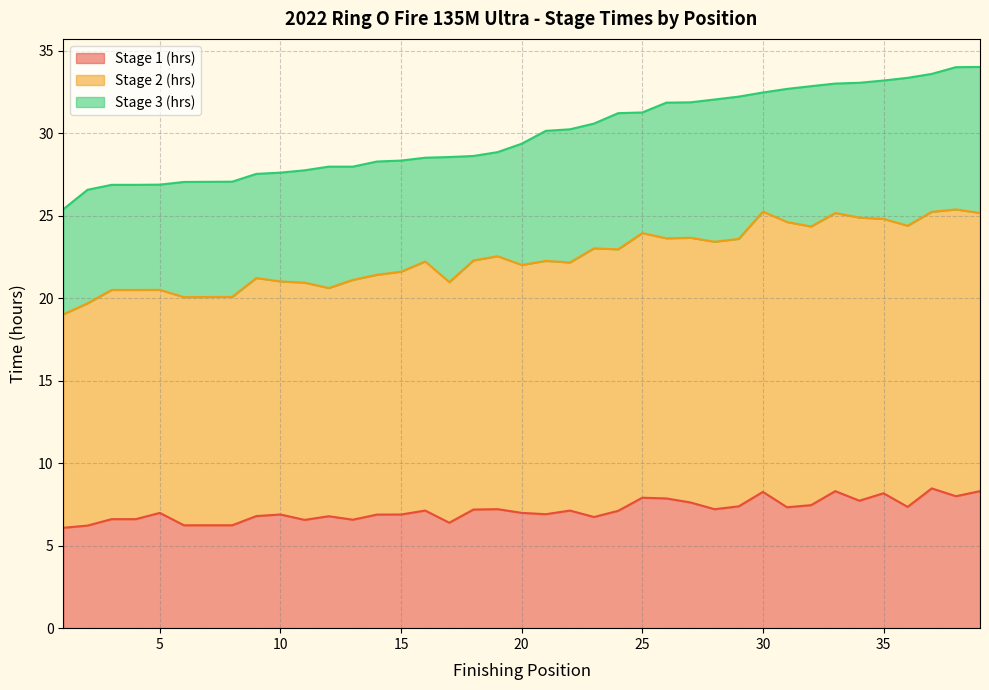

What is the value of the Stage 2 (hrs) point at the 17th from the left?

21.0